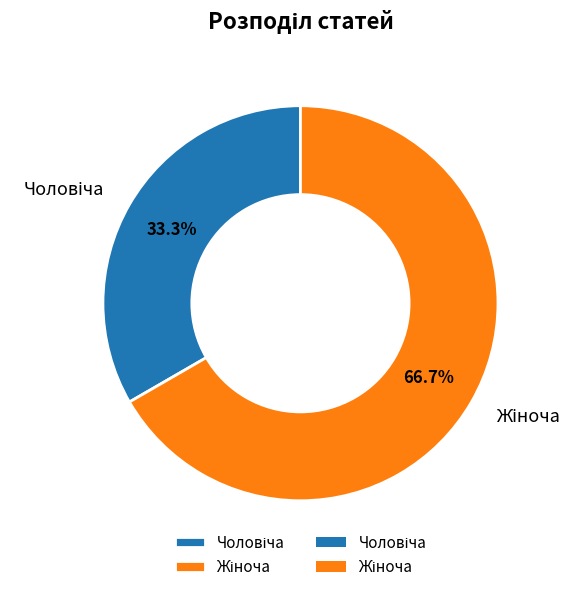

Is there a majority slice in this chart?

Yes